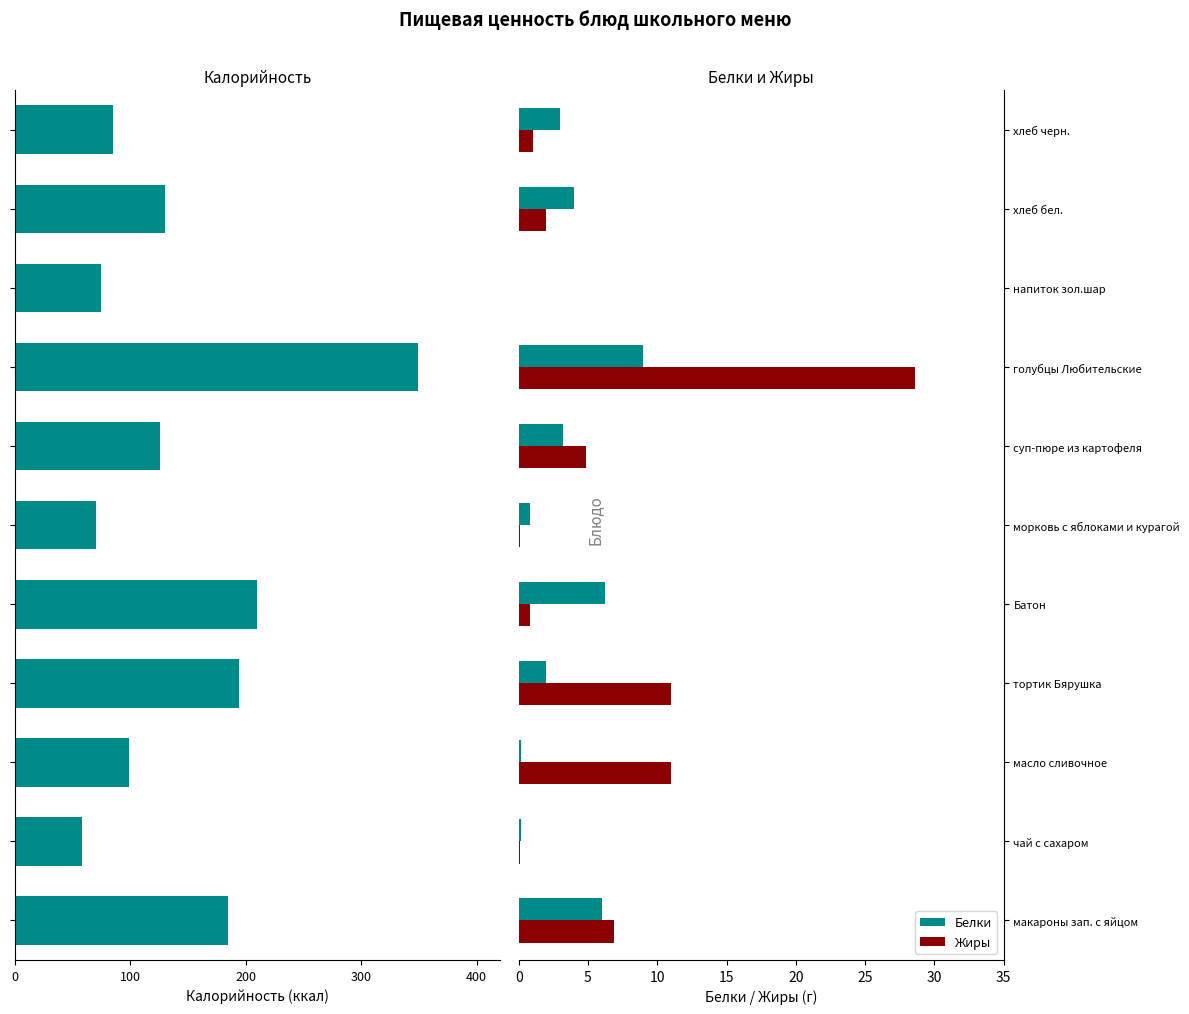

Reading right to left, extract all data points from this chart.

Калорийность: -85.0	-130.0	-75.0	-349.2	-126.0	-70.2	-210.0	-194.0	-99.2	-58.0	-185.0
Белки: 3.0	4.0	0.0	9.0	3.2	0.8	6.2	2.0	0.2	0.2	6.0
Жиры: 1.0	2.0	0.0	28.6	4.9	0.1	0.8	11.0	11.0	0.1	6.9